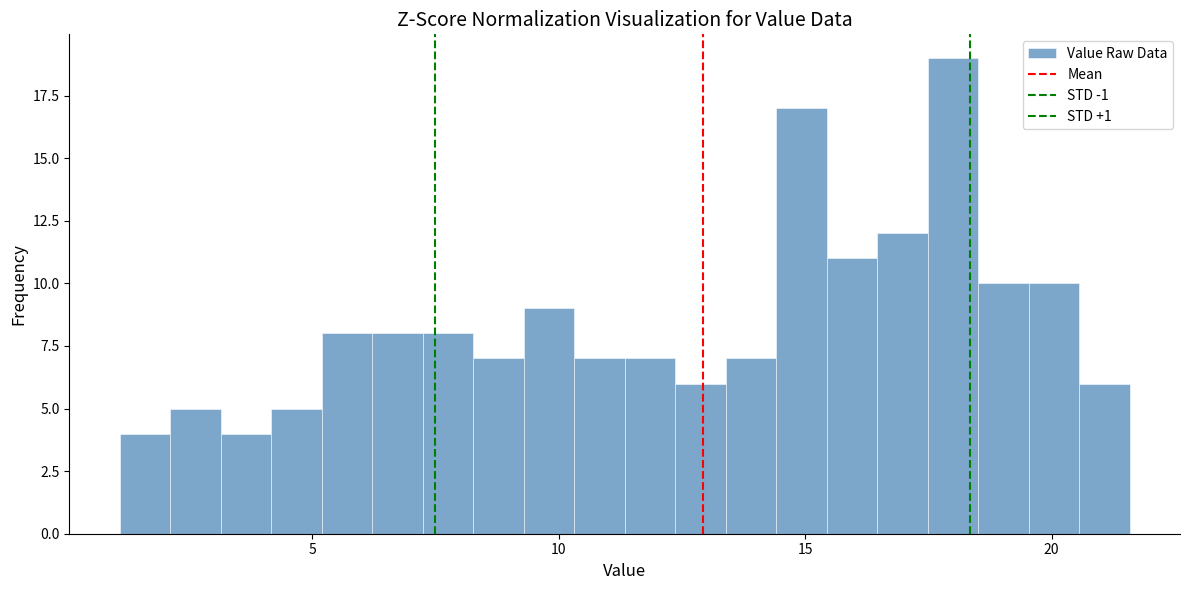

Around what value on the x-axis is the tallest bar? Give the approximate position of its centre, as read against the axis.

18.0